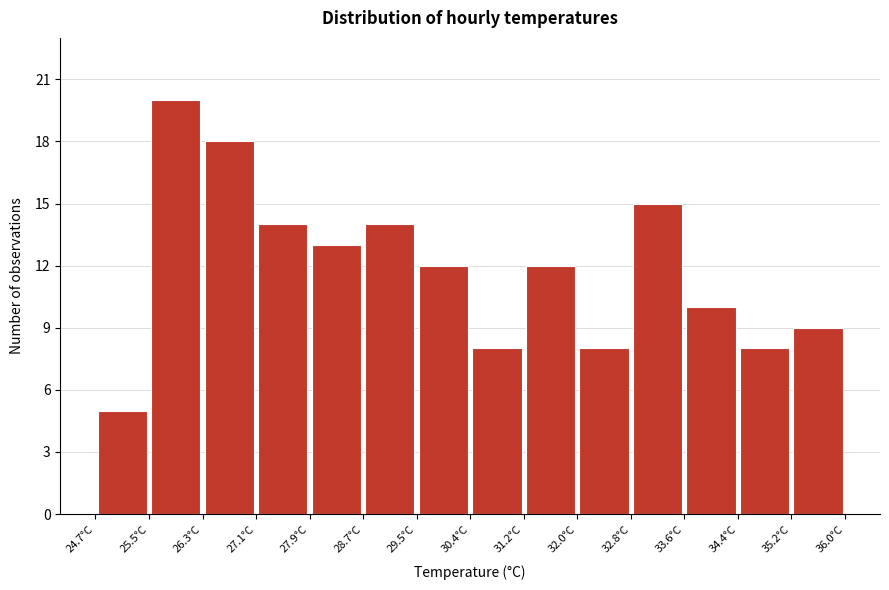

Which range on the x-axis has the tallest bar?

25.5 to 26.3